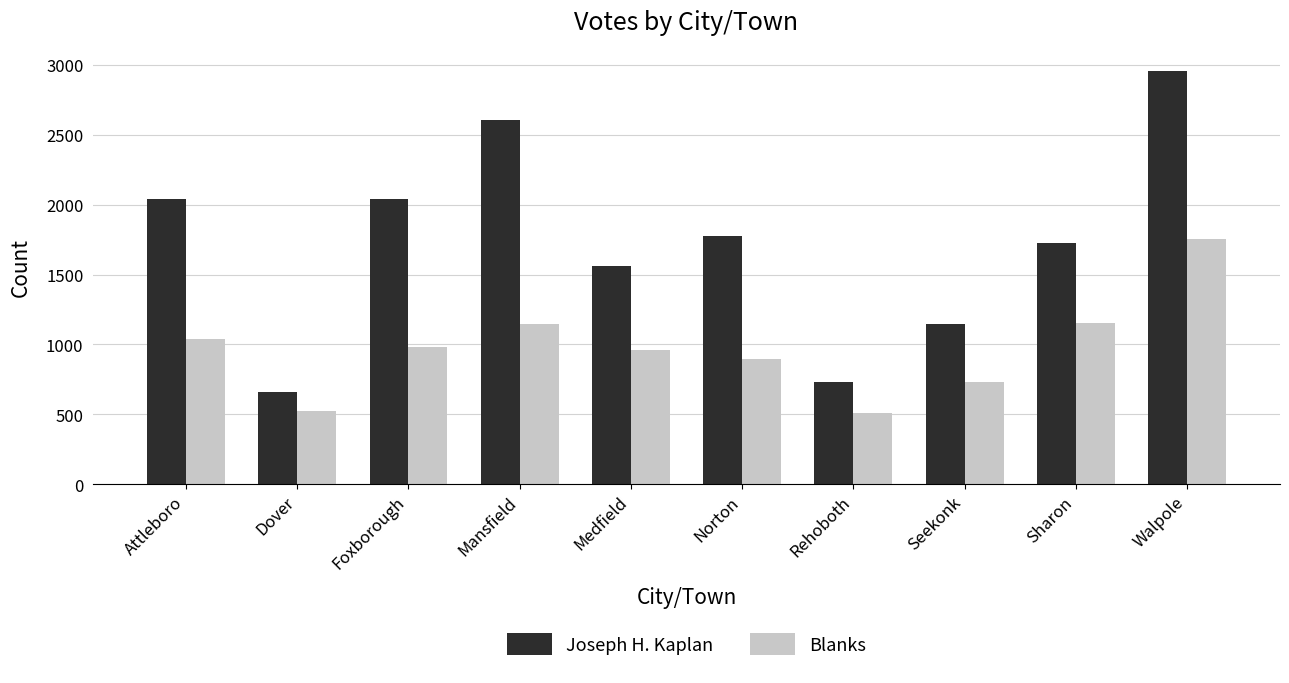

At Attleboro, list the series in order from smallest to largest.

Blanks, Joseph H. Kaplan